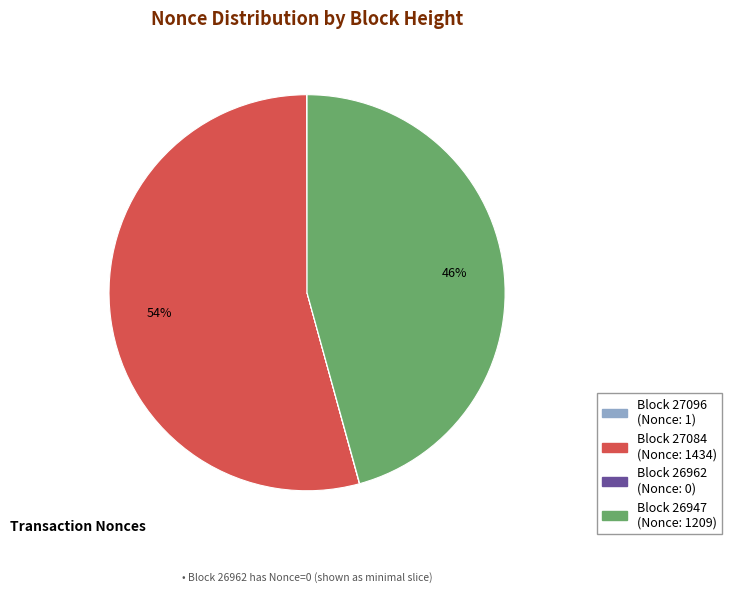

Is there any slice that represents more than half of the pie?

Yes